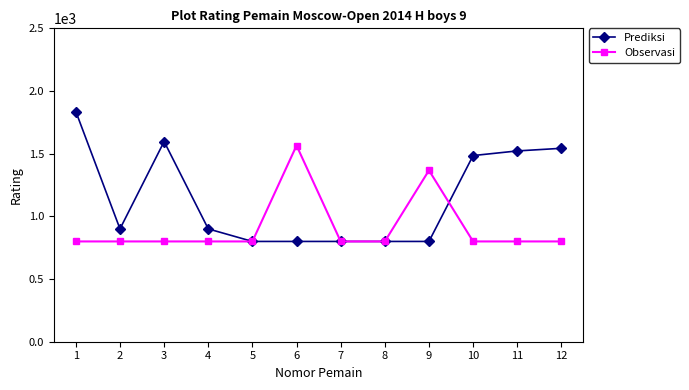

The value of Observasi at 11 is 235. True or false?

False